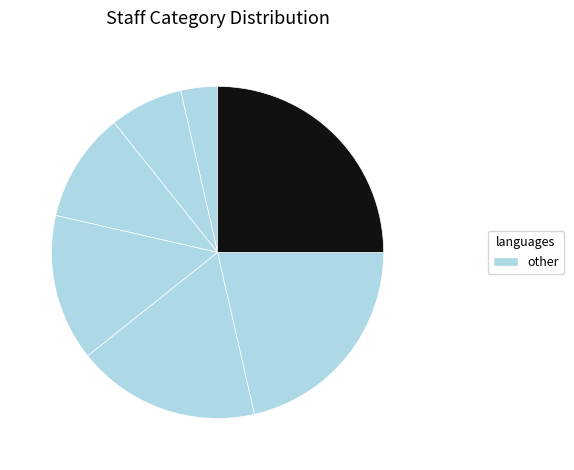

Count the number of slices in the pie.

7